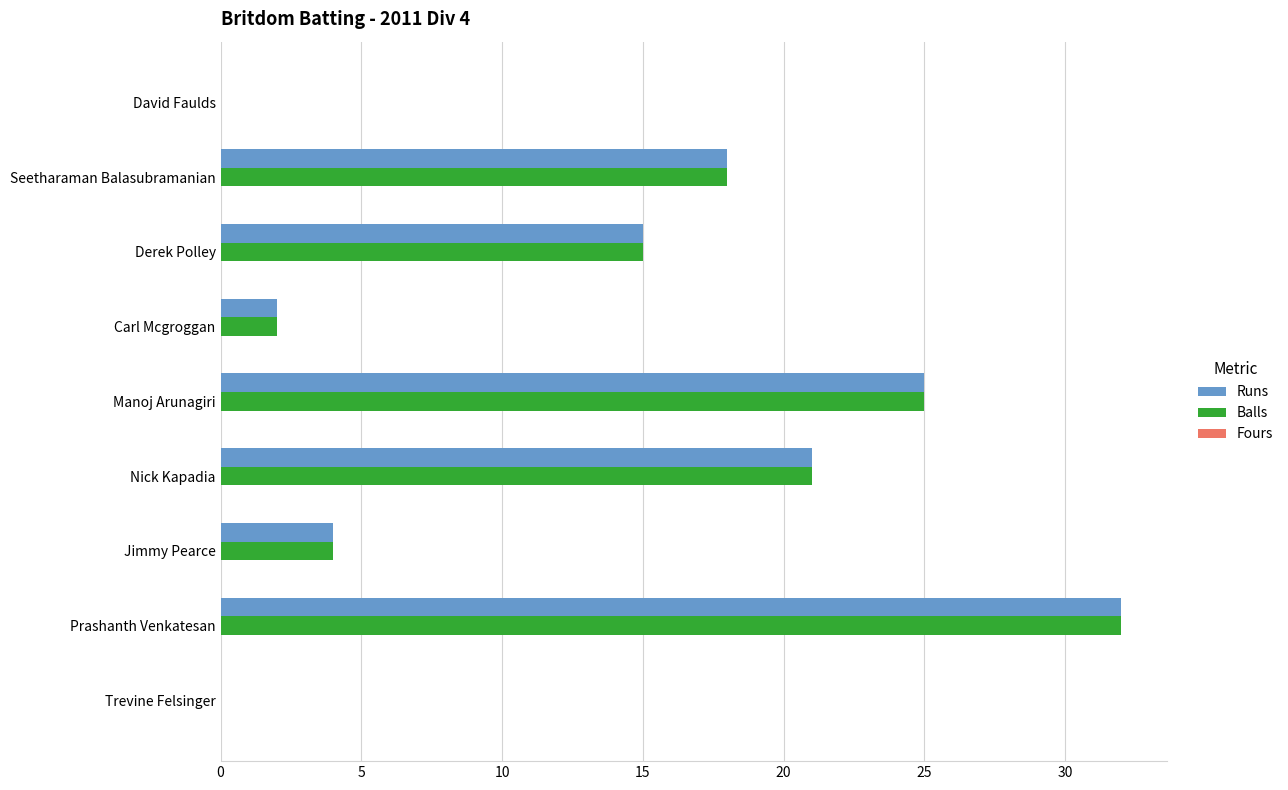

Is the value of Balls at Derek Polley greater than the value of Runs at Manoj Arunagiri?

No